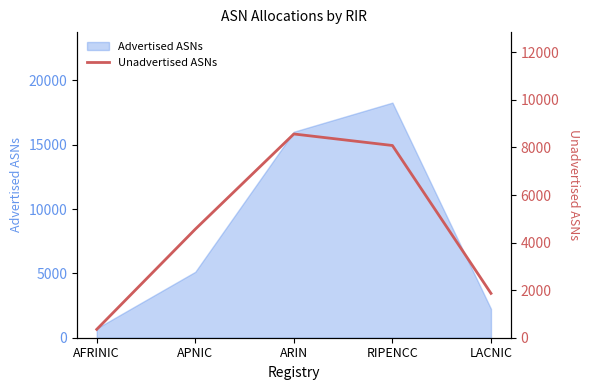

What is the value of the 5th point from the left?

1864